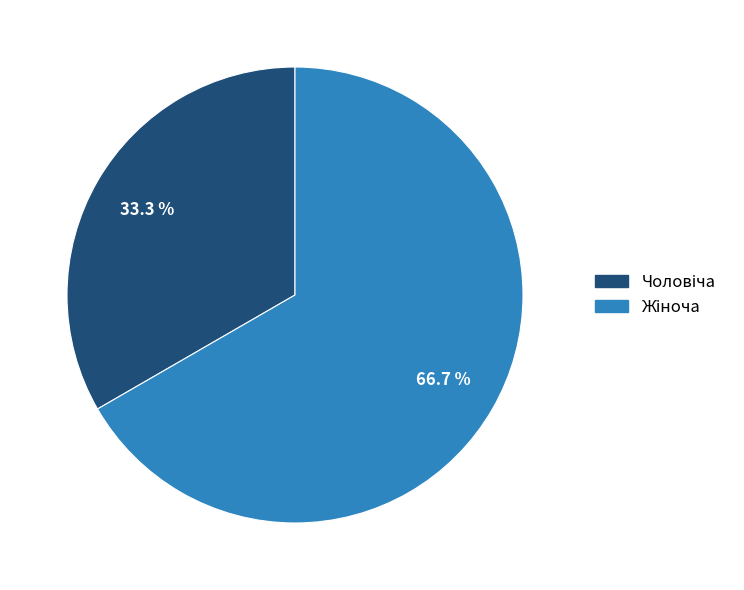

Does any single category account for the majority?

Yes